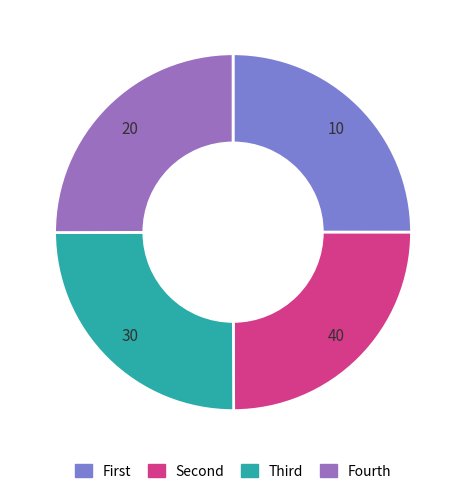

Is there a majority slice in this chart?

No